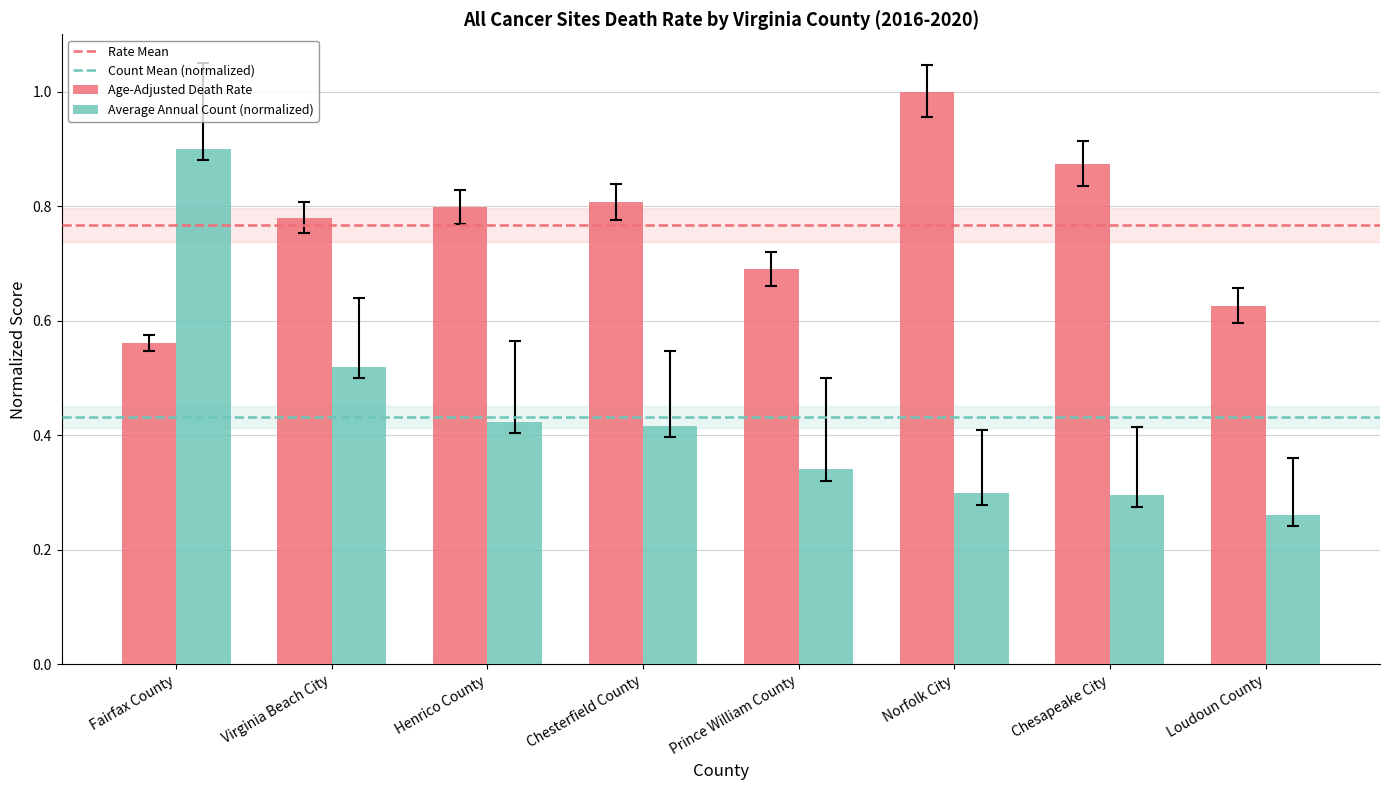

Does the chart contain any negative values?

No